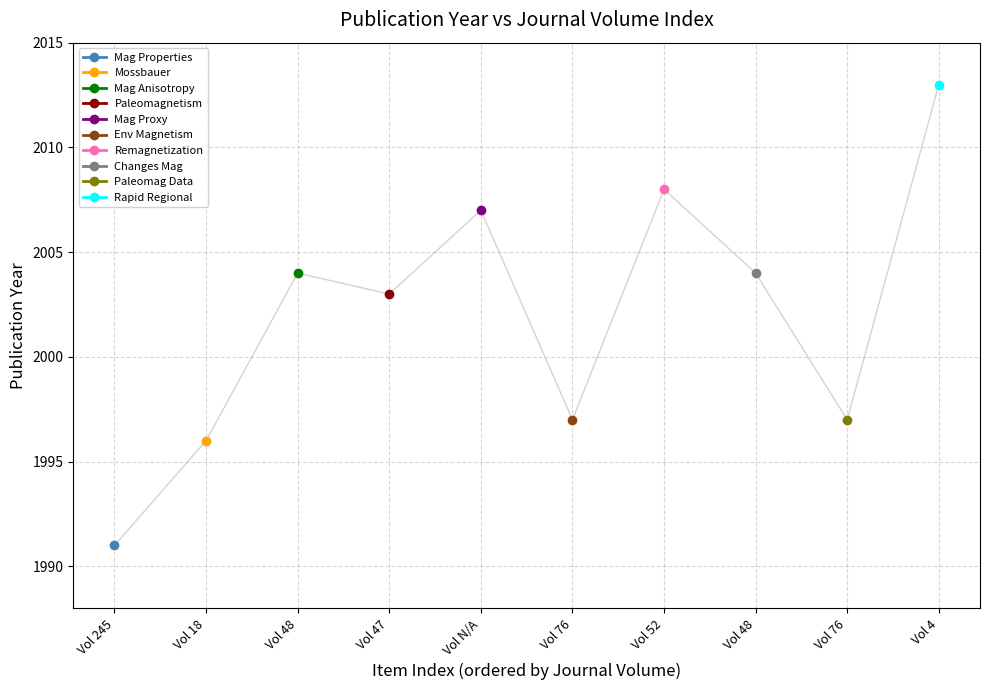

Reading left to right, what are all the values shown in this chart?

1991	1996	2004	2003	2007	1997	2008	2004	1997	2013